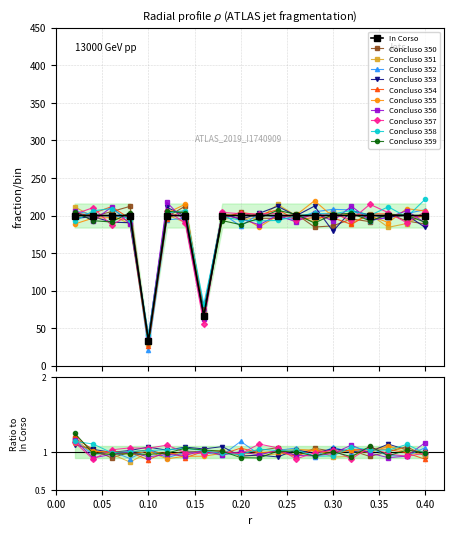

What is the lowest value of the In Corso series?

33.3